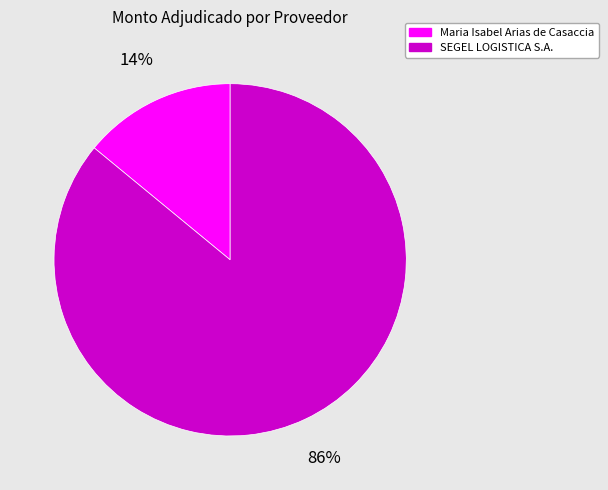

What is the majority slice?

SEGEL LOGISTICA S.A.